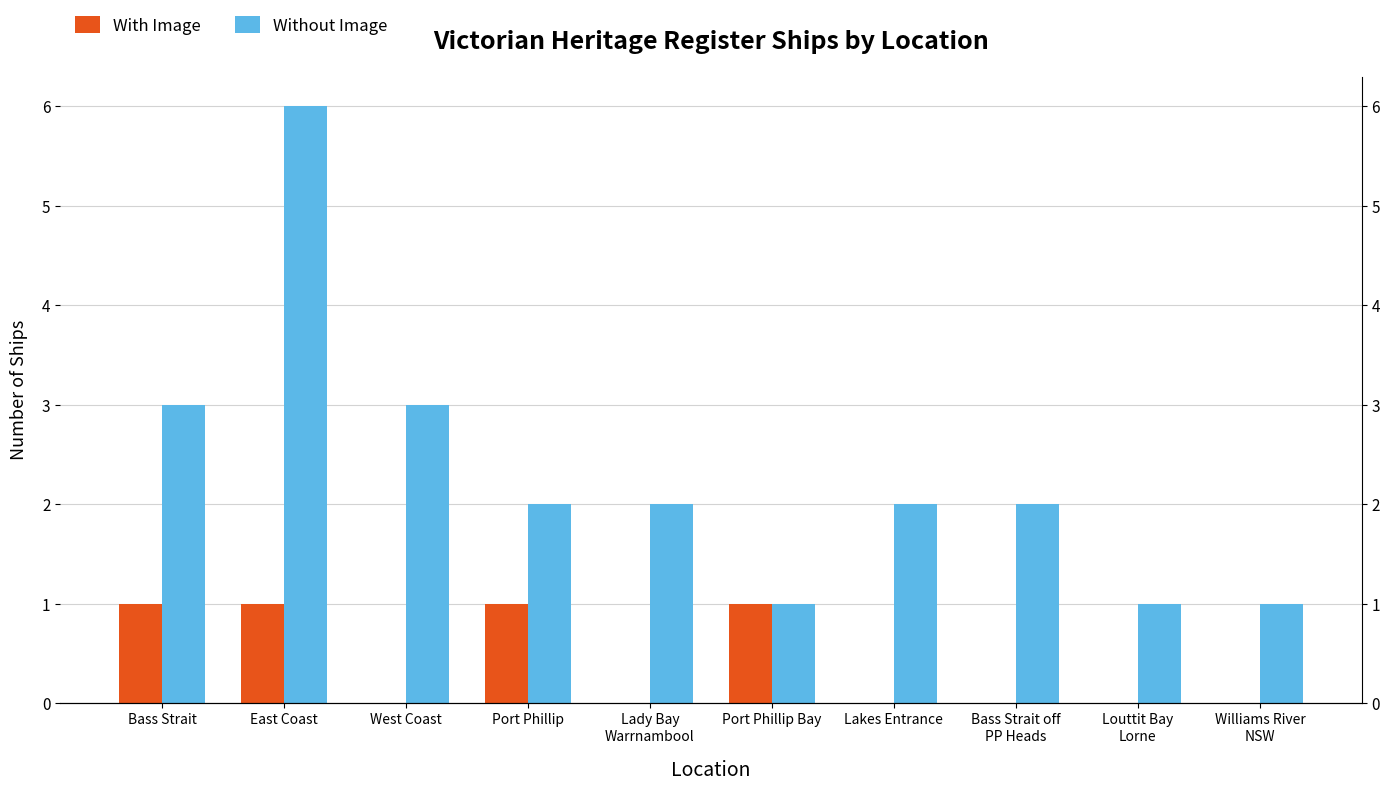

How many positive values does the With Image series have?

4